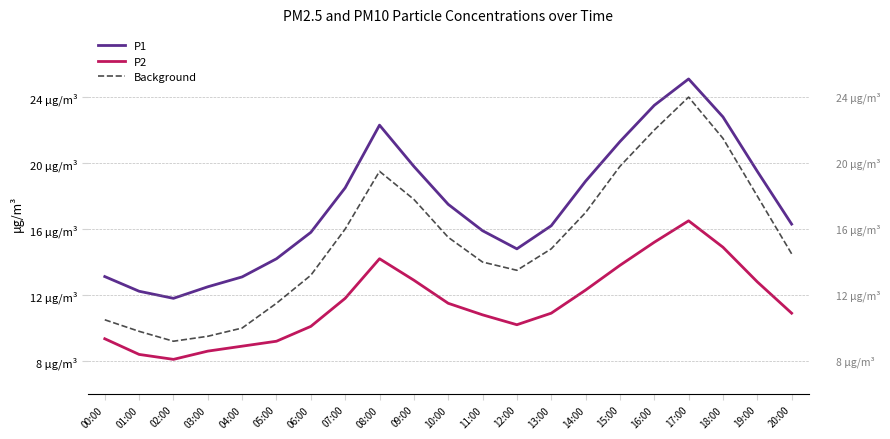

What is the greatest value displayed?

25.1